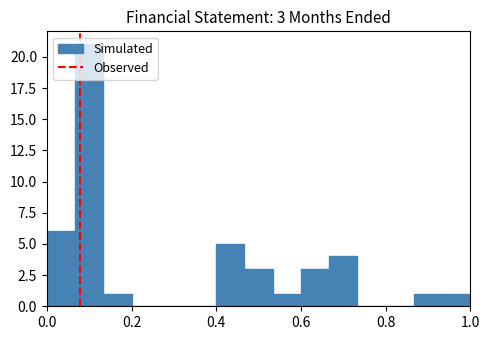

Around what value on the x-axis is the tallest bar? Give the approximate position of its centre, as read against the axis.

0.10